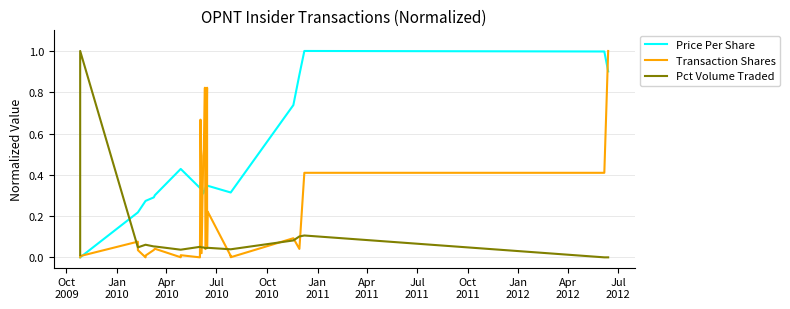

What is the difference between the second highest and minimum values in the Transaction Shares series?

0.8